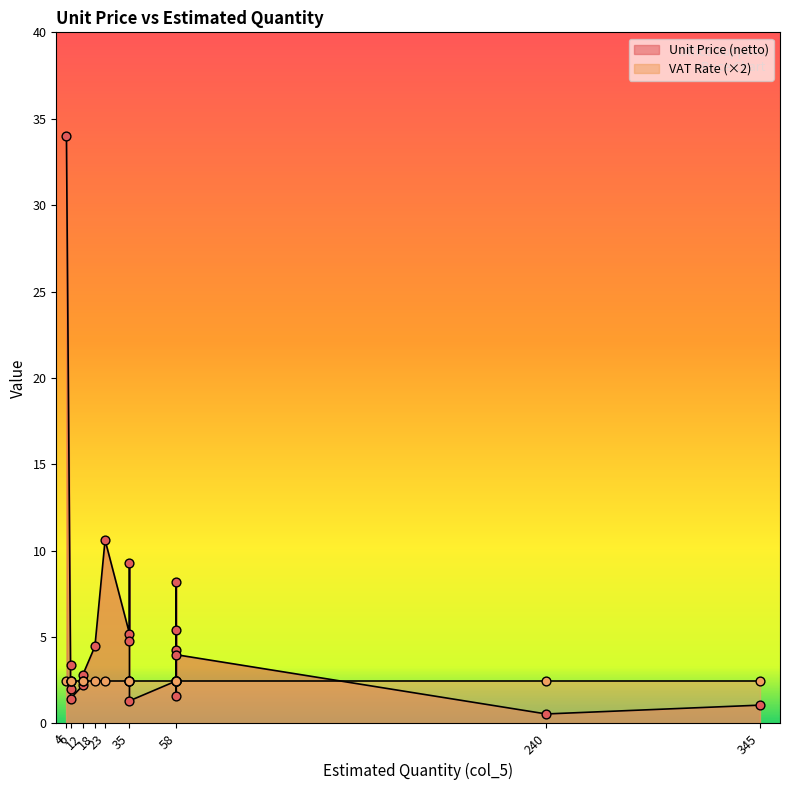

Which series contains the highest Y value?

Unit Price (netto)